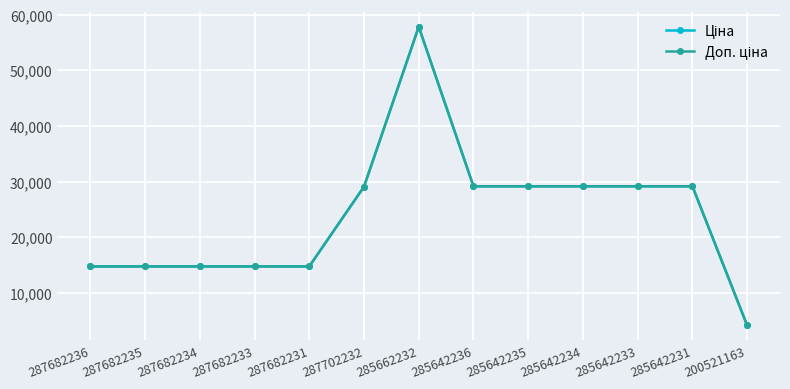

What is the total value across all series at 287702232?

58238.5